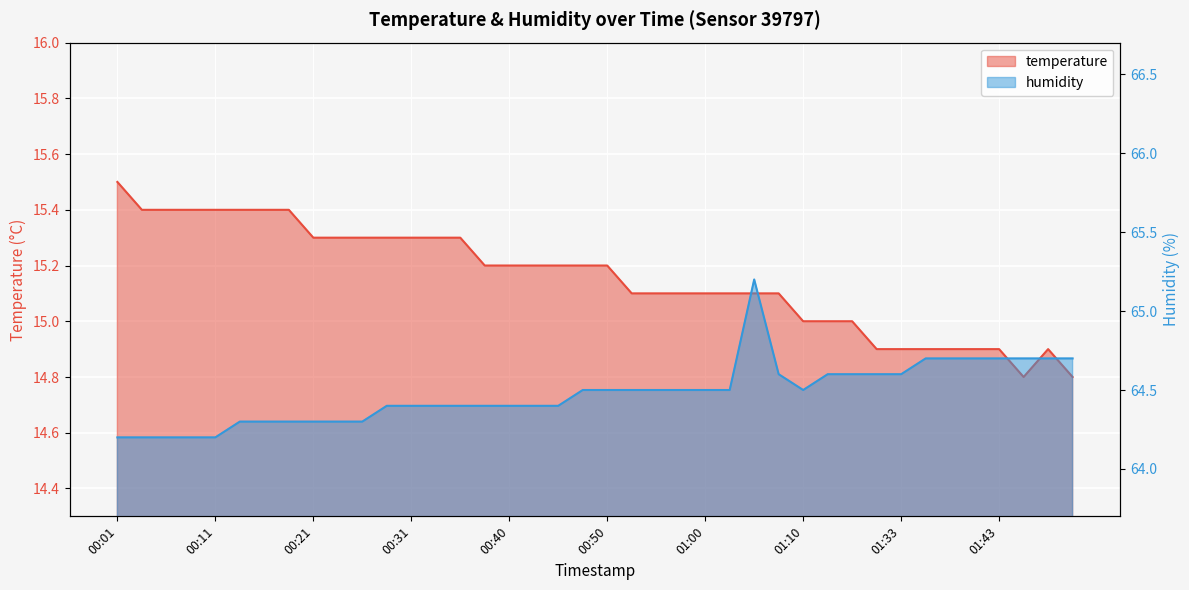

At how many categories does at least one series exceed 40?

40